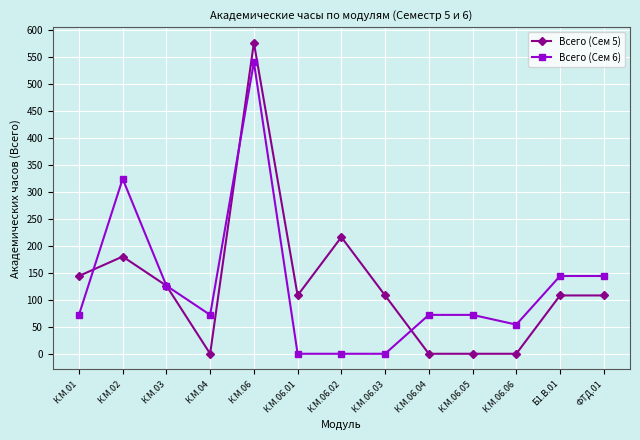

What is the sum of all Всего (Сем 6) values?

1620